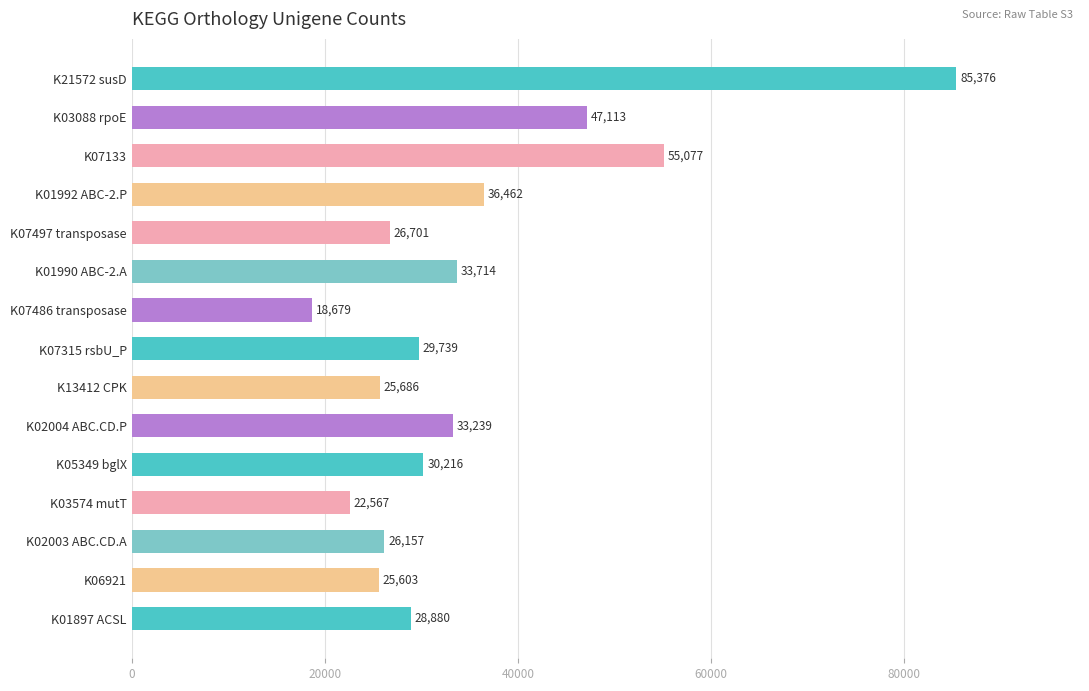

What position from the bottom is K01990 ABC-2.A?

10